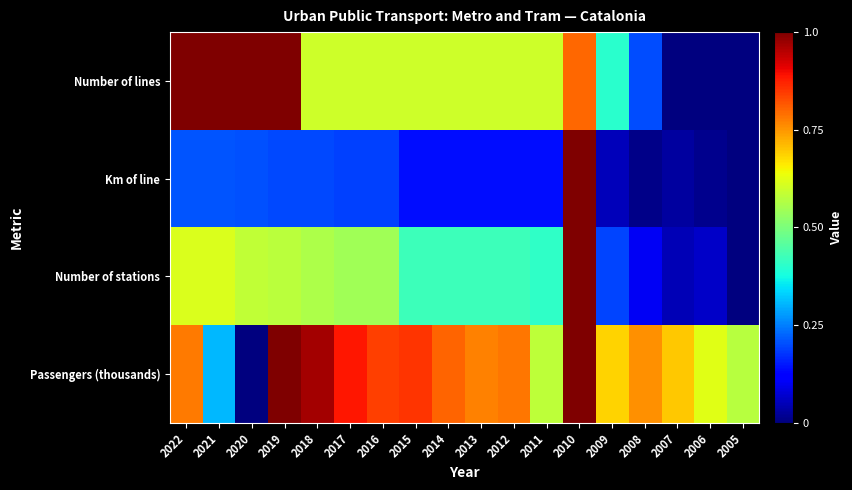

Between 2020 and 2016, which series saw the biggest shift?

Passengers (thousands)